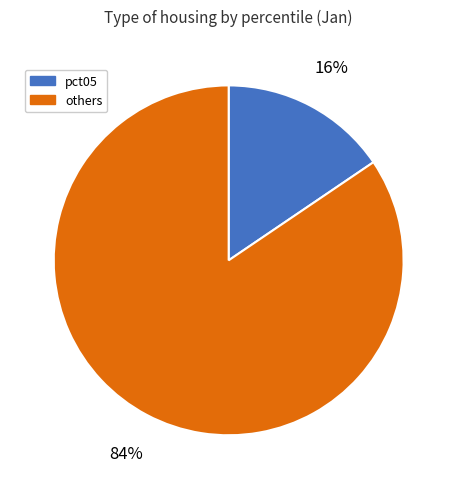

To the nearest percent, what is the average slice percentage?

50%